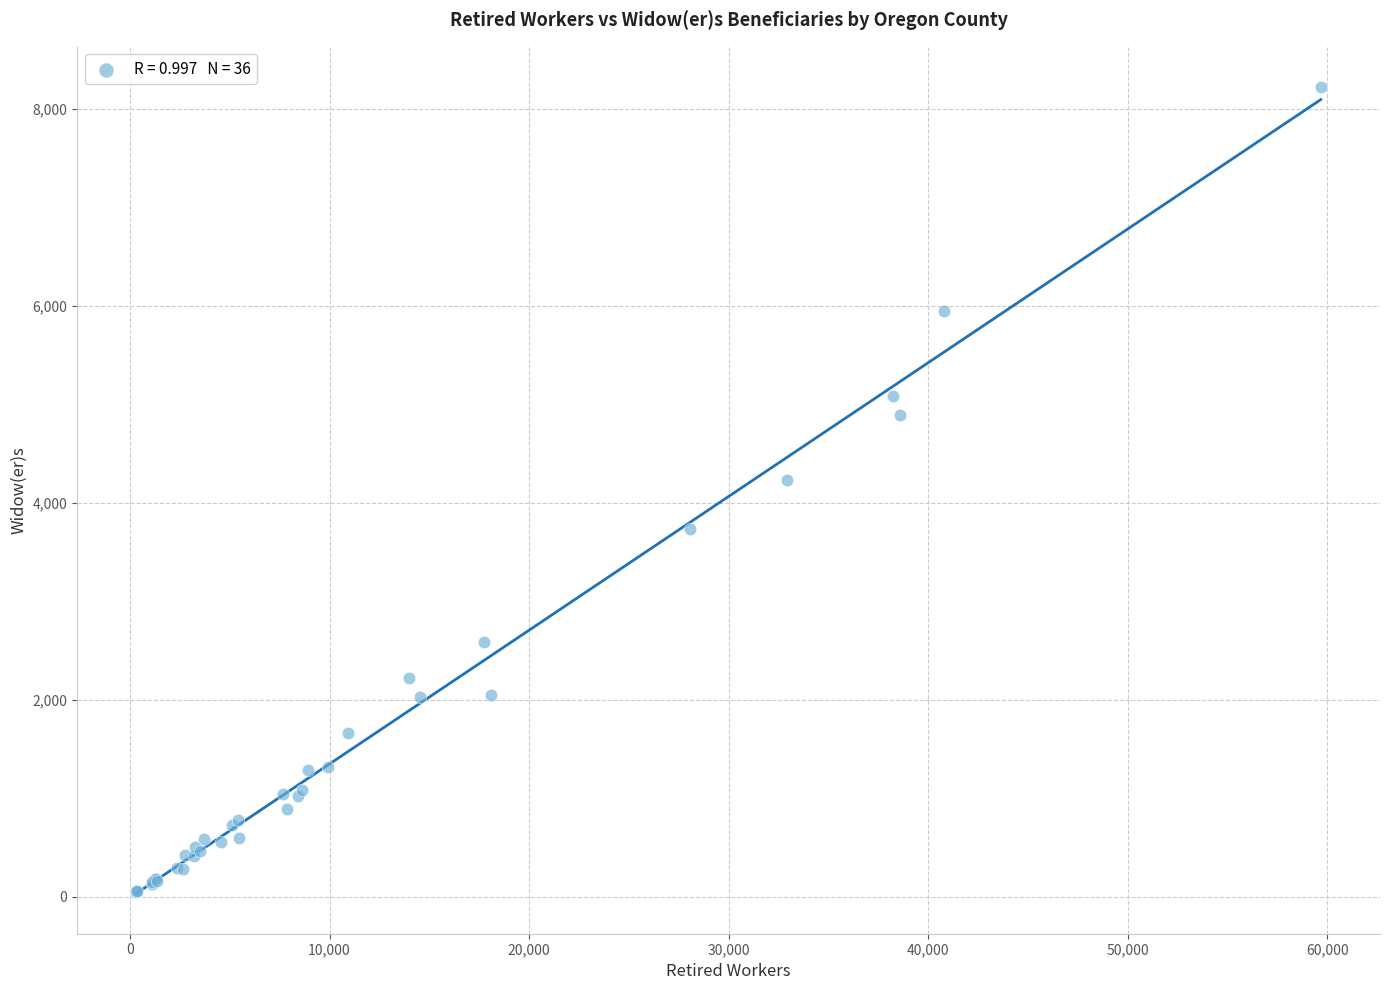

What Y value in the scatter plot is closest to 4135?

4235